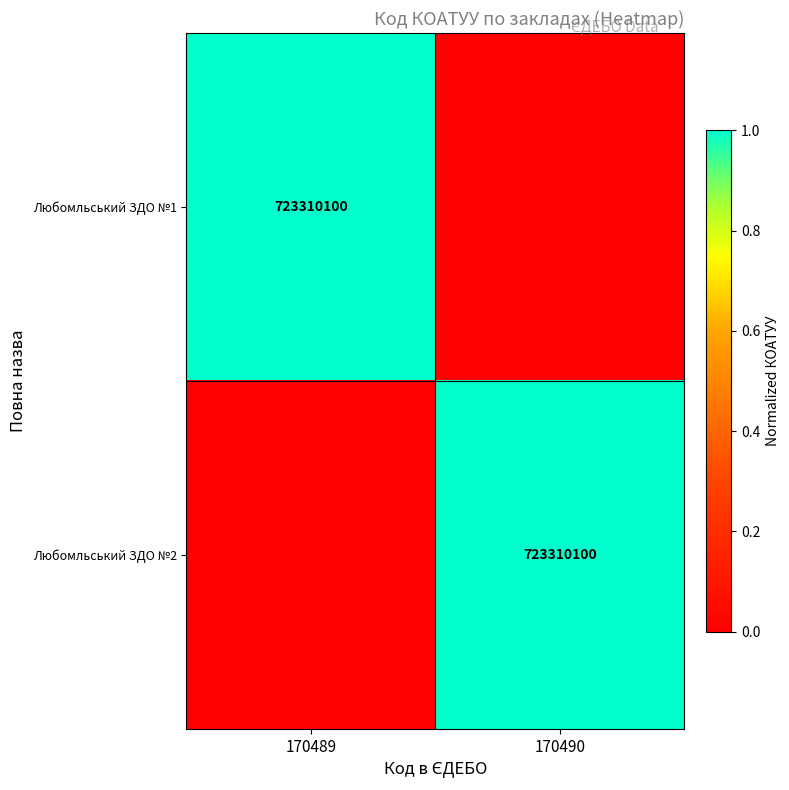

True or false: Любомльський ЗДО №1 has a value of 723310100 at 170489.

True